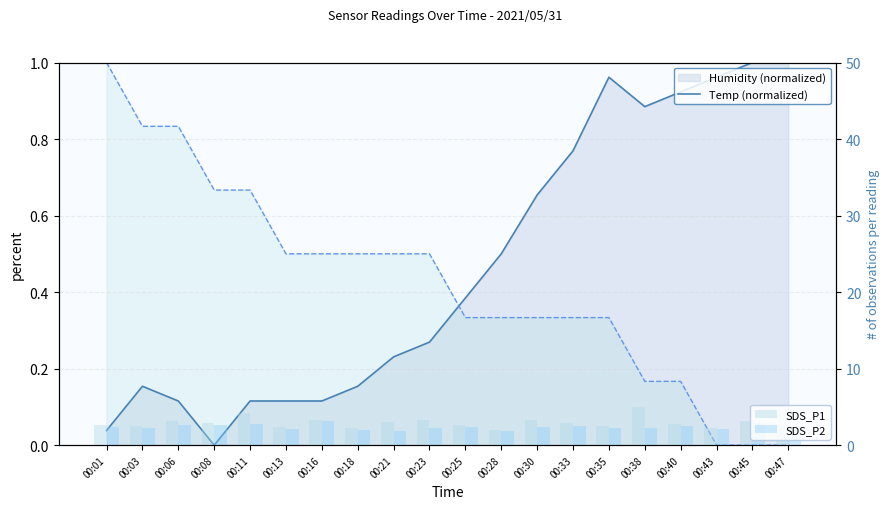

True or false: Temp (normalized) line has a value of 0.7 at 00:23.

False